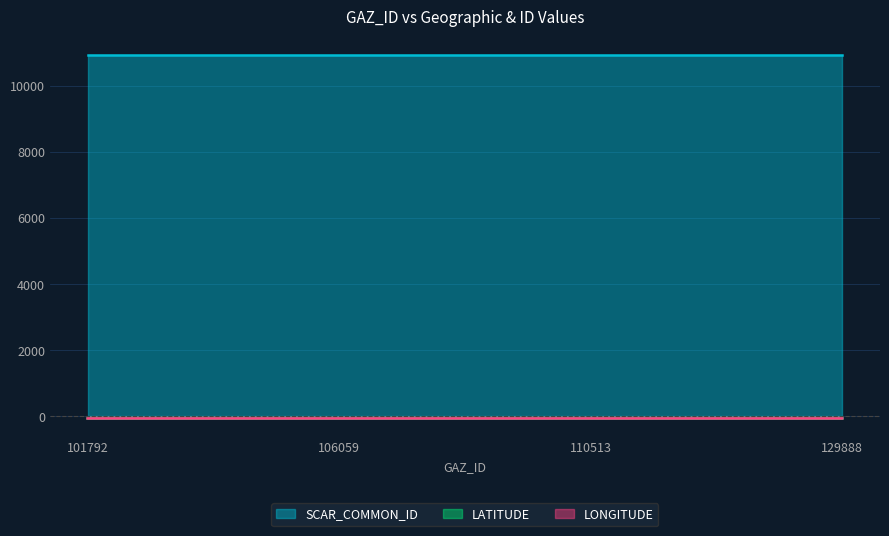

True or false: LONGITUDE has a value of -62.4 at 101792.

True